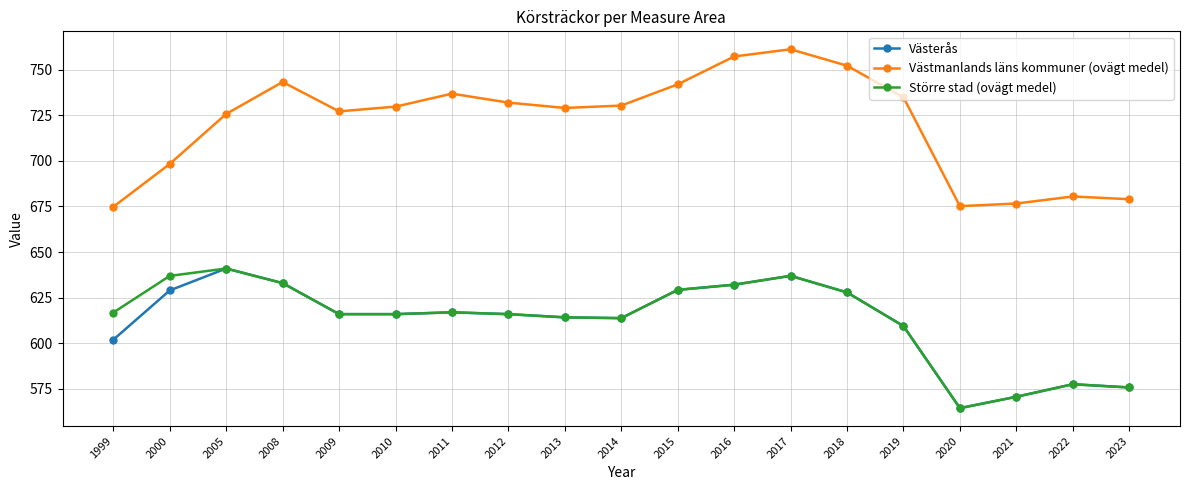

What is the total value across all series at 2018?

2007.9